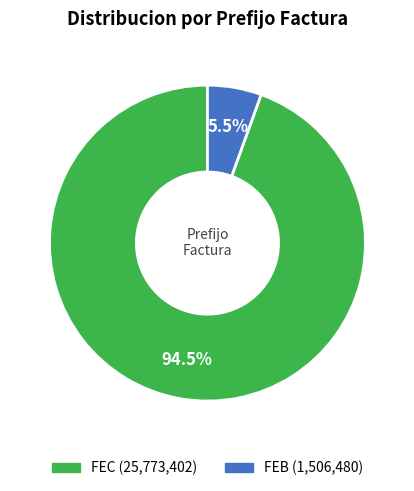

Do FEC and FEB together represent more than half of the pie?

Yes